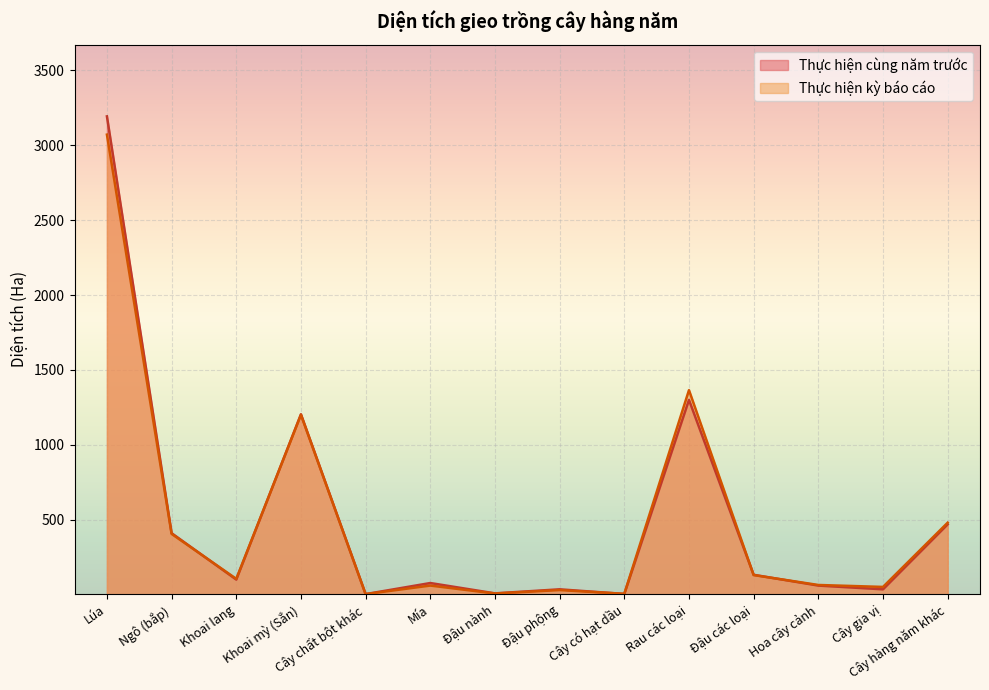

Rank the series by their average value, from highest to lowest.

Thực hiện cùng năm trước, Thực hiện kỳ báo cáo